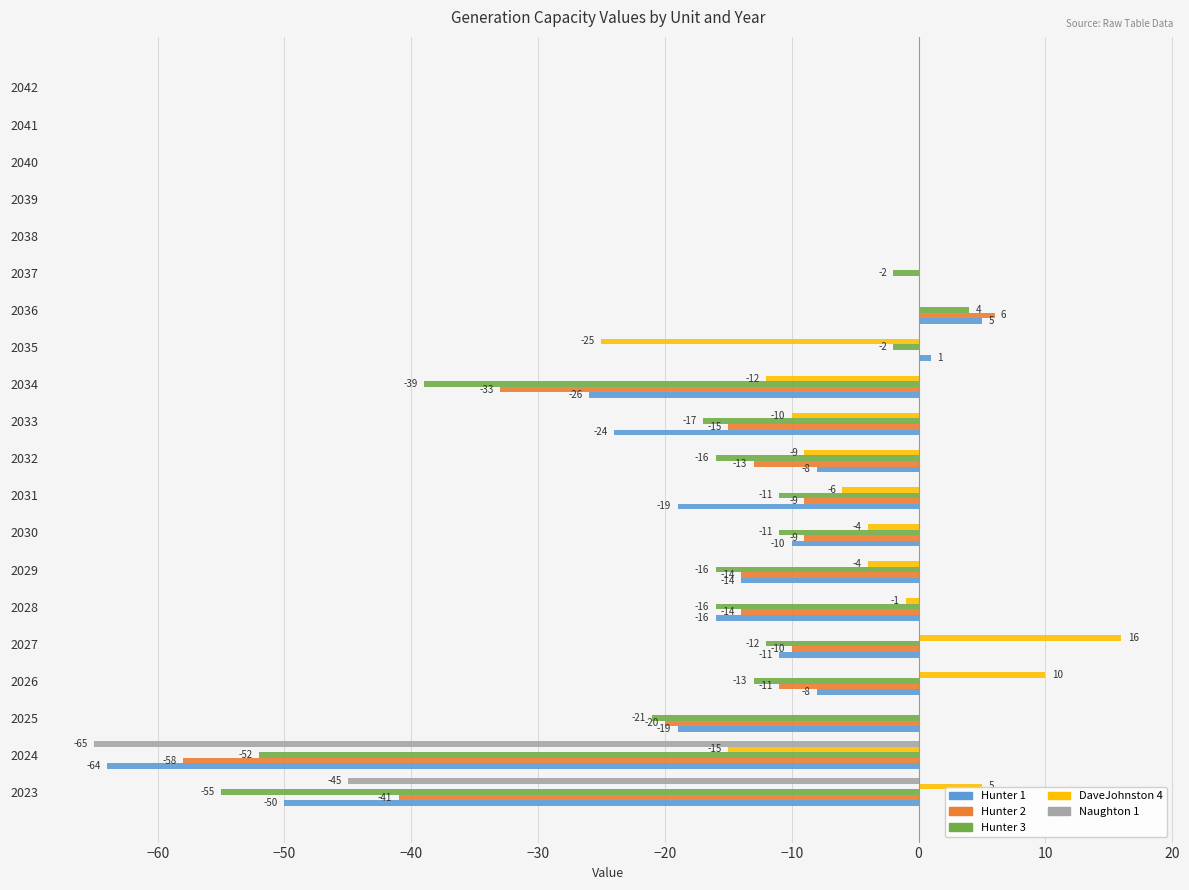

What is the maximum value shown in the chart?

16